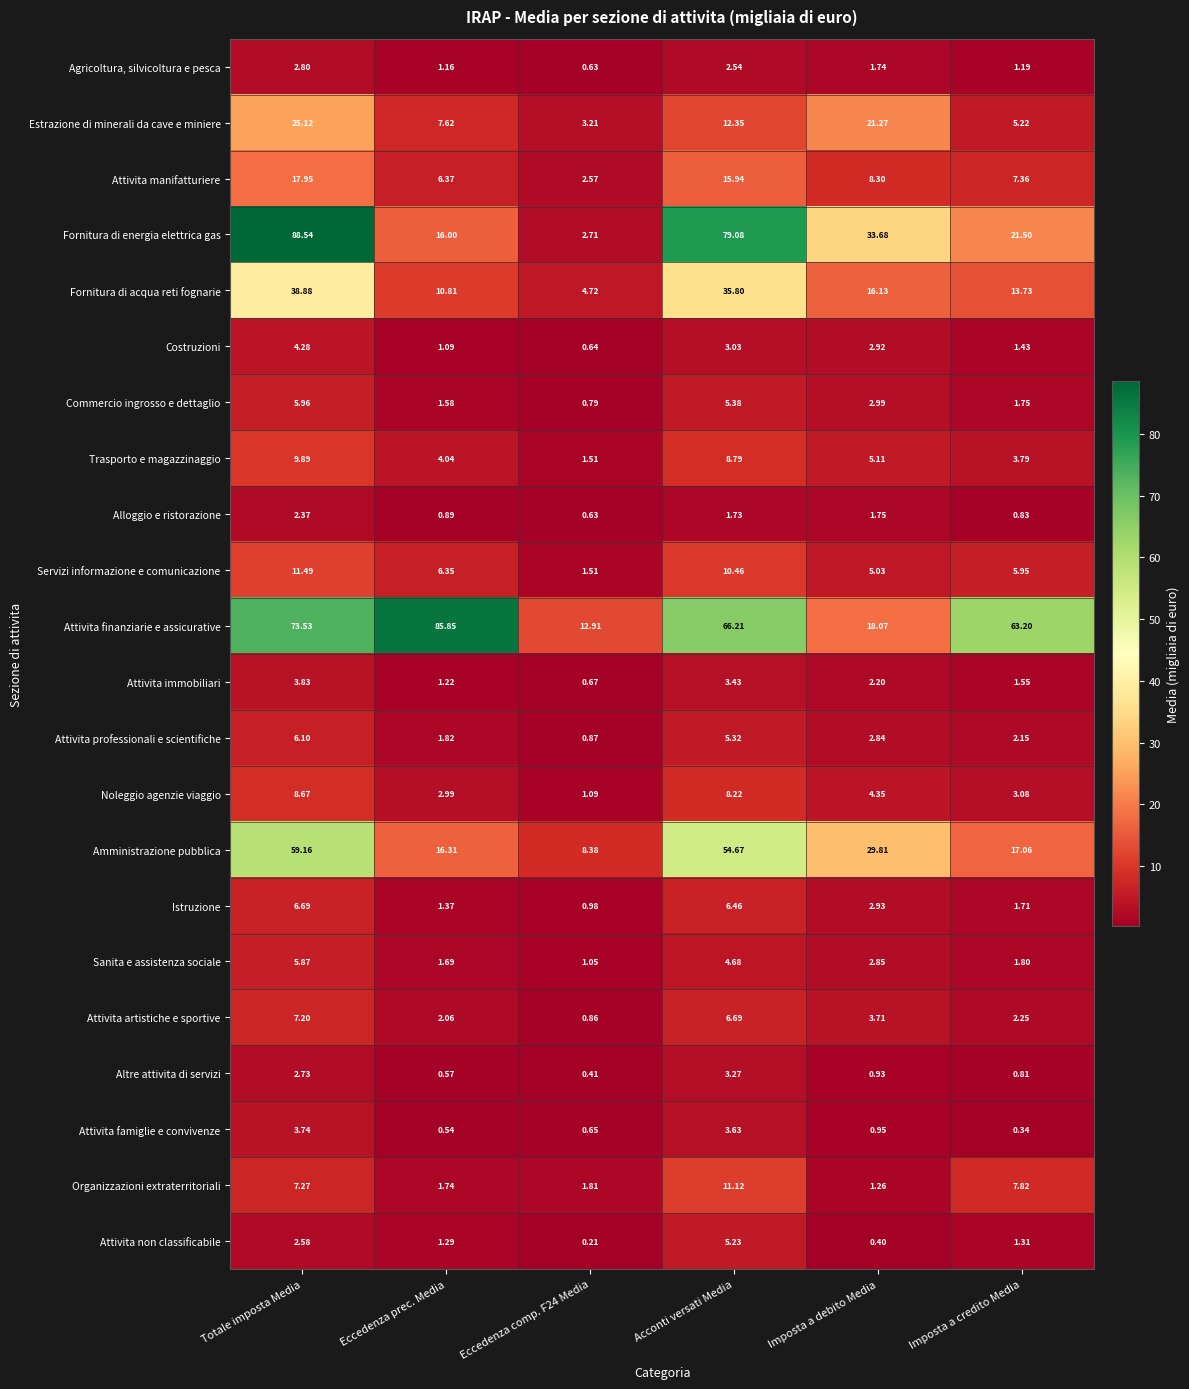

At which label does Sanita e assistenza sociale first exceed 2?

Totale imposta Media